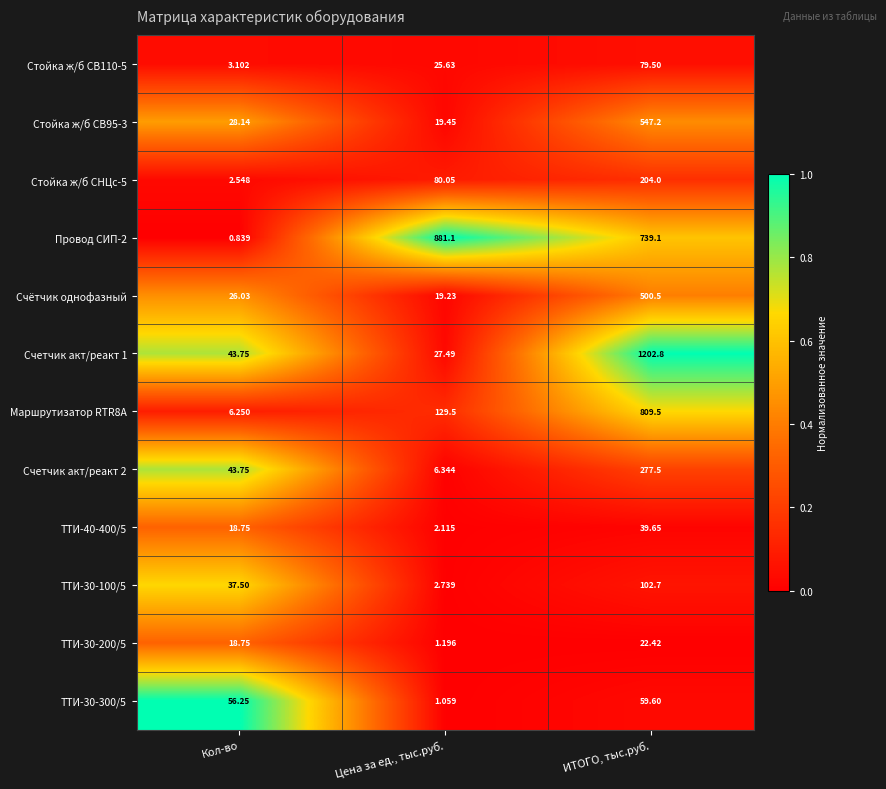

What is the greatest value displayed?

1202.8